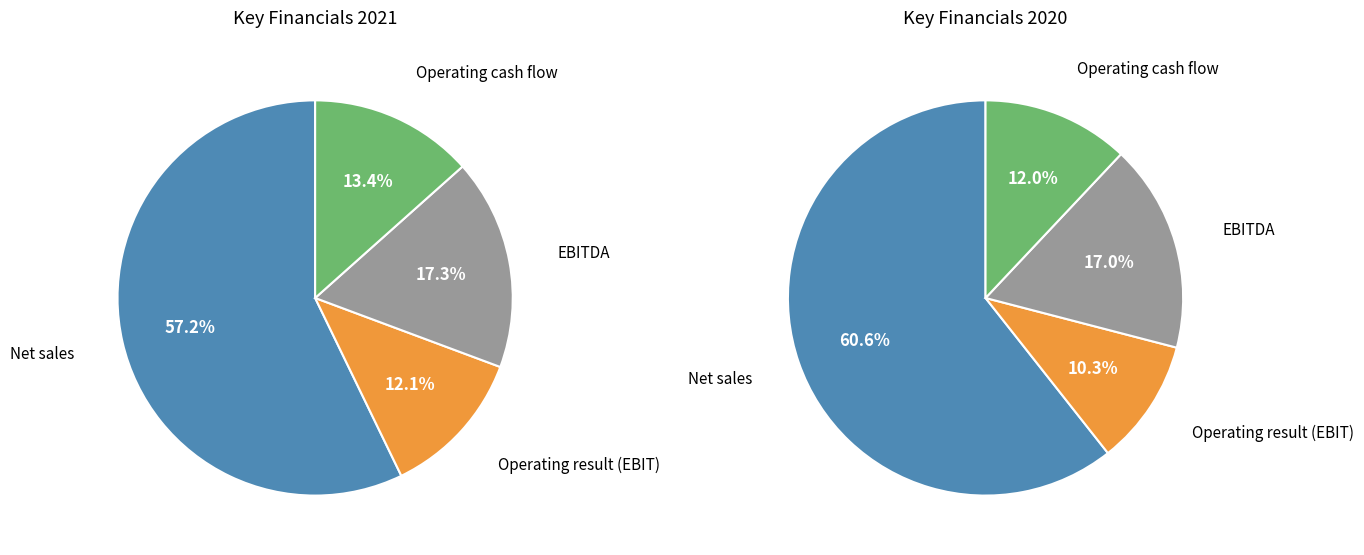

Rank the categories by value from highest to lowest.

Net sales, EBITDA, Operating cash flow, Operating result (EBIT)